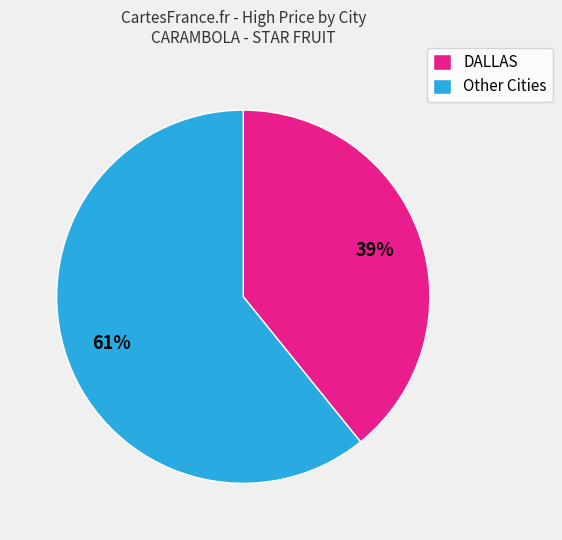

Is there a majority slice in this chart?

Yes